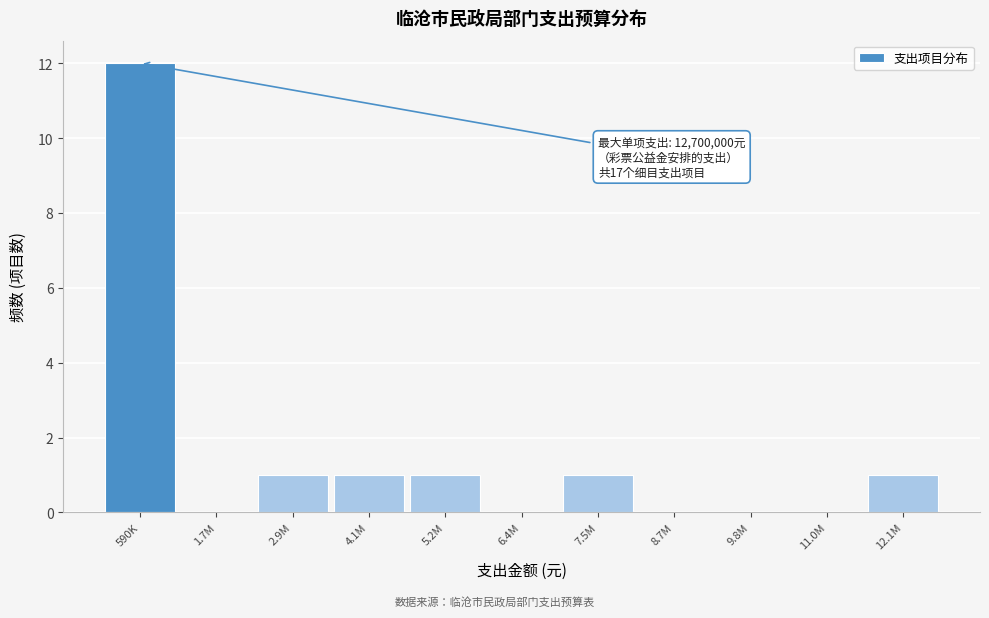

Reading left to right, extract all data points from this chart.

590K=12	1.7M=0	2.9M=1	4.1M=1	5.2M=1	6.4M=0	7.5M=1	8.7M=0	9.8M=0	11.0M=0	12.1M=1